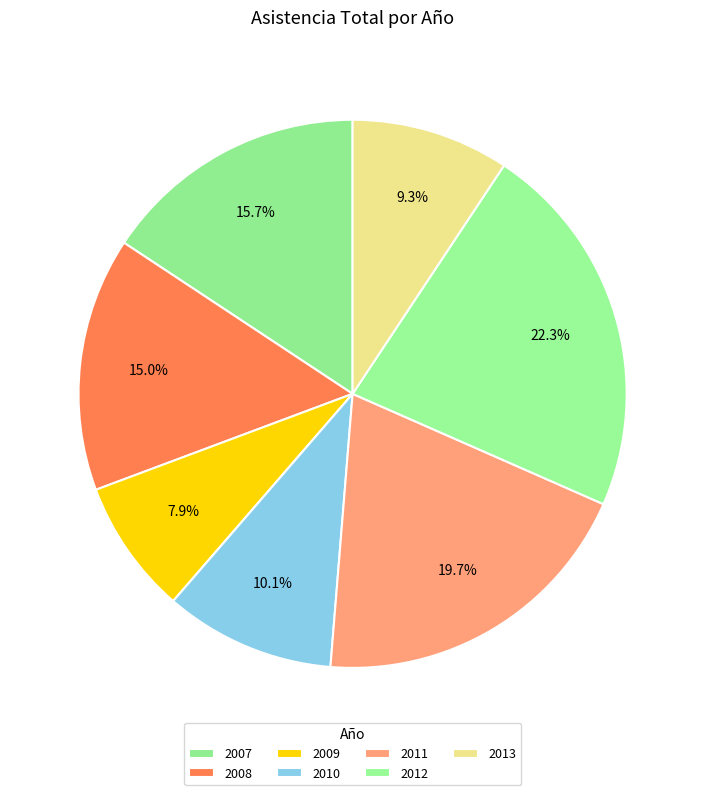

Is there any slice that represents more than half of the pie?

No